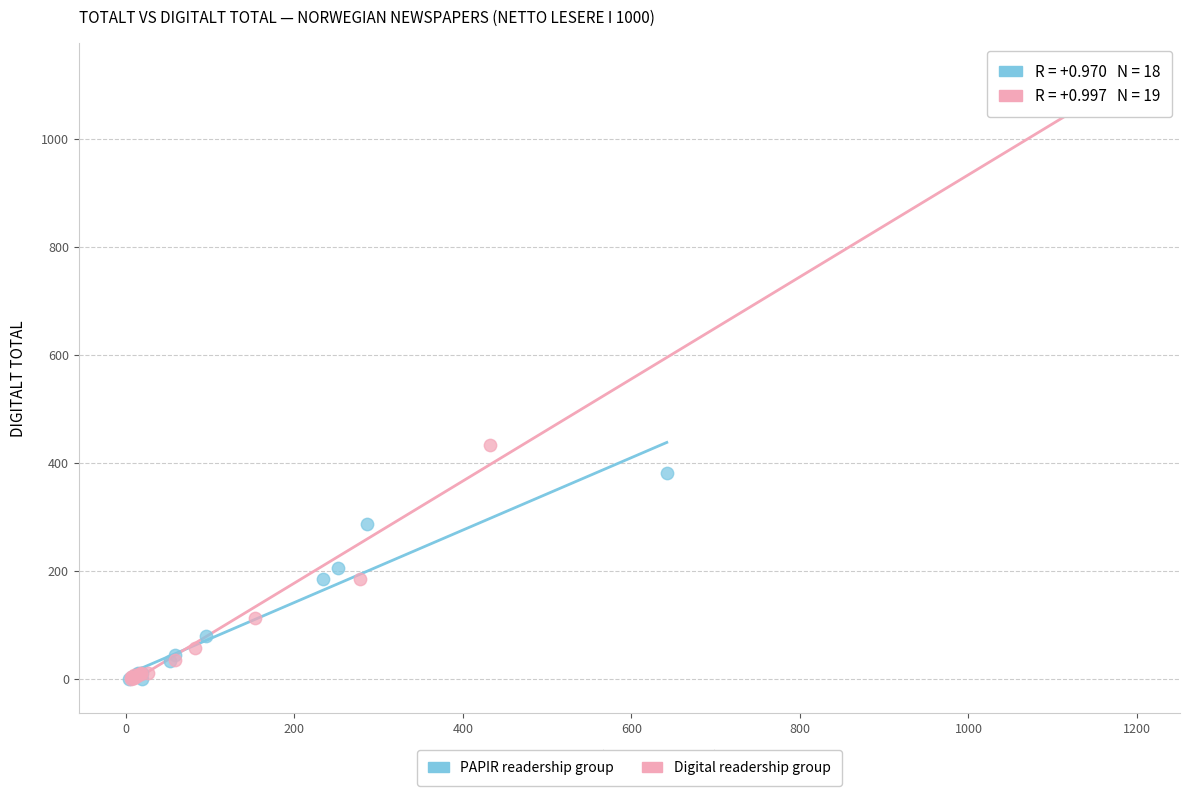

Which series has the widest spread of Y values?

Digital readership group